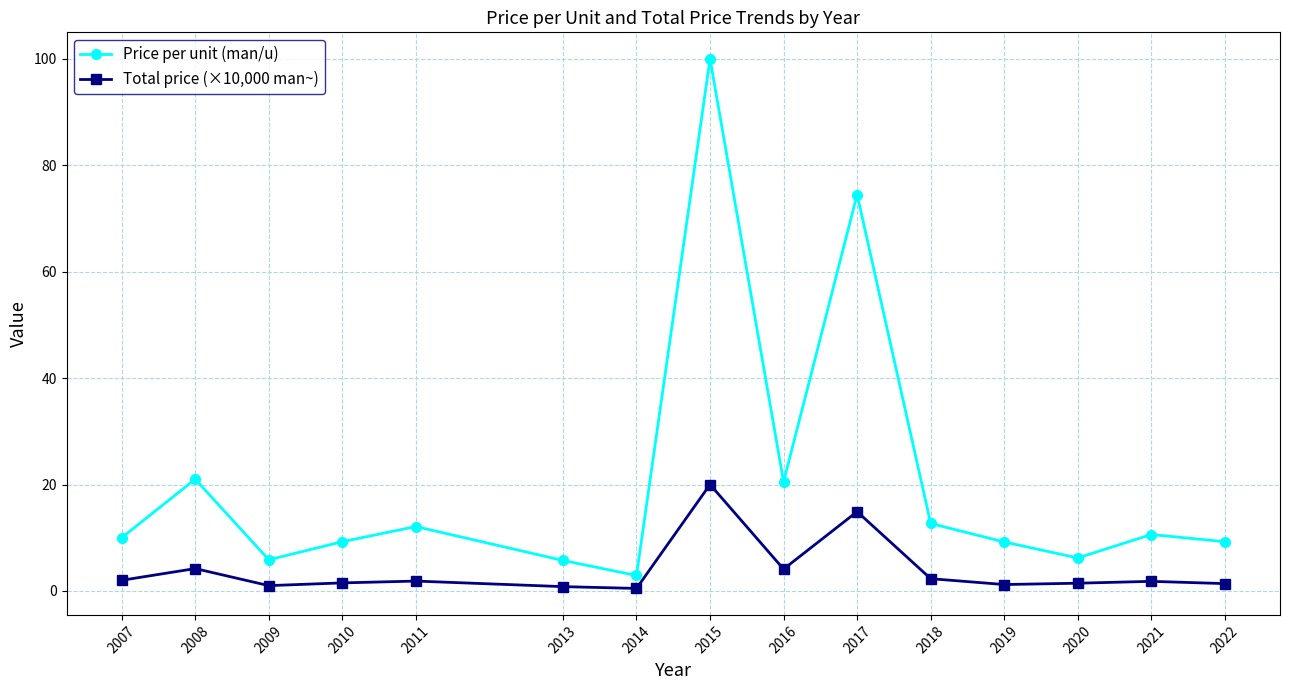

At which label does Total price (×10,000 man~) first exceed 1?

2007